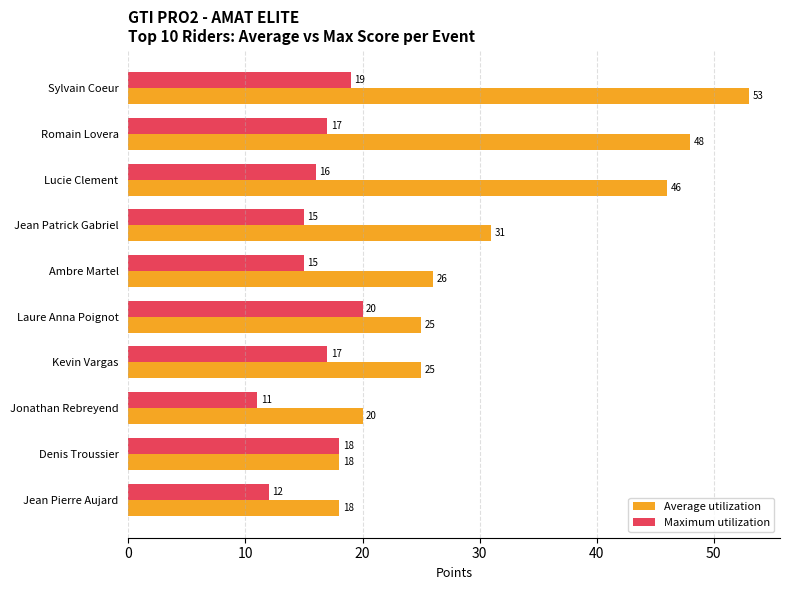

At which label does Maximum utilization reach its minimum?

Jonathan Rebreyend